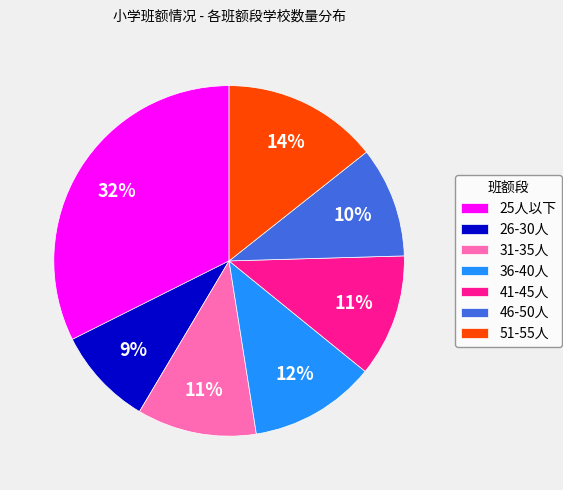

Which slice is the smallest?

26-30人